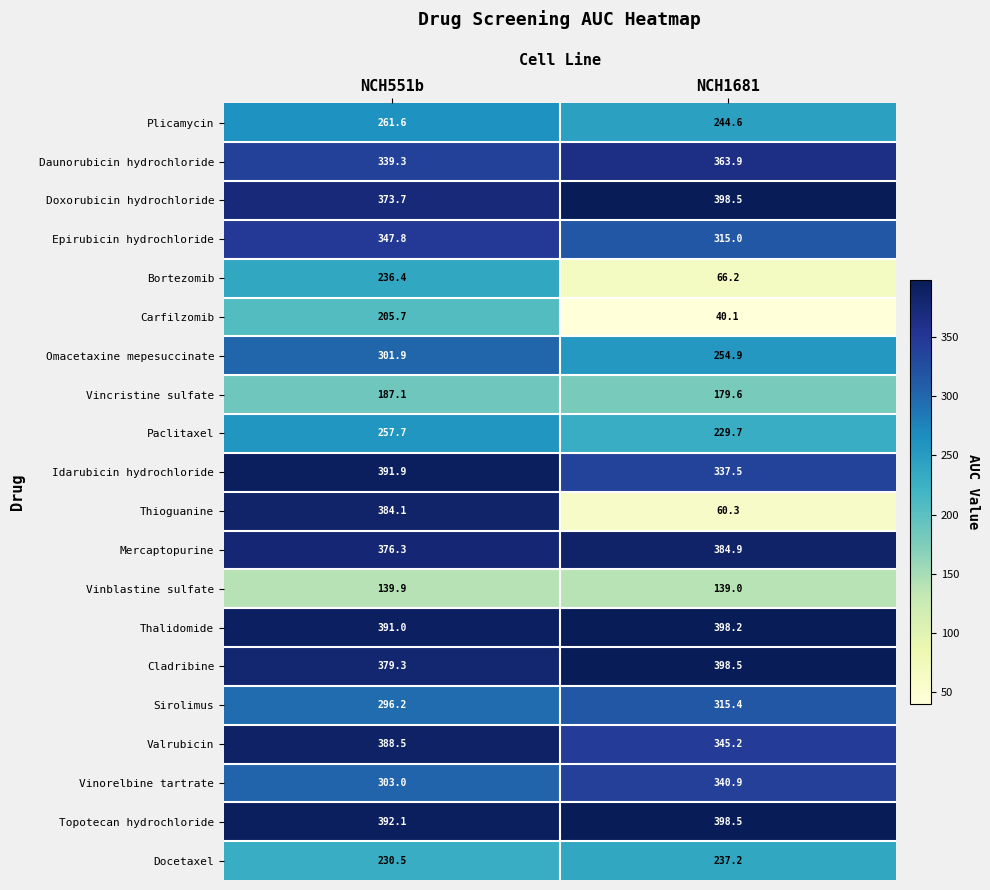

How many series are shown in this chart?

20